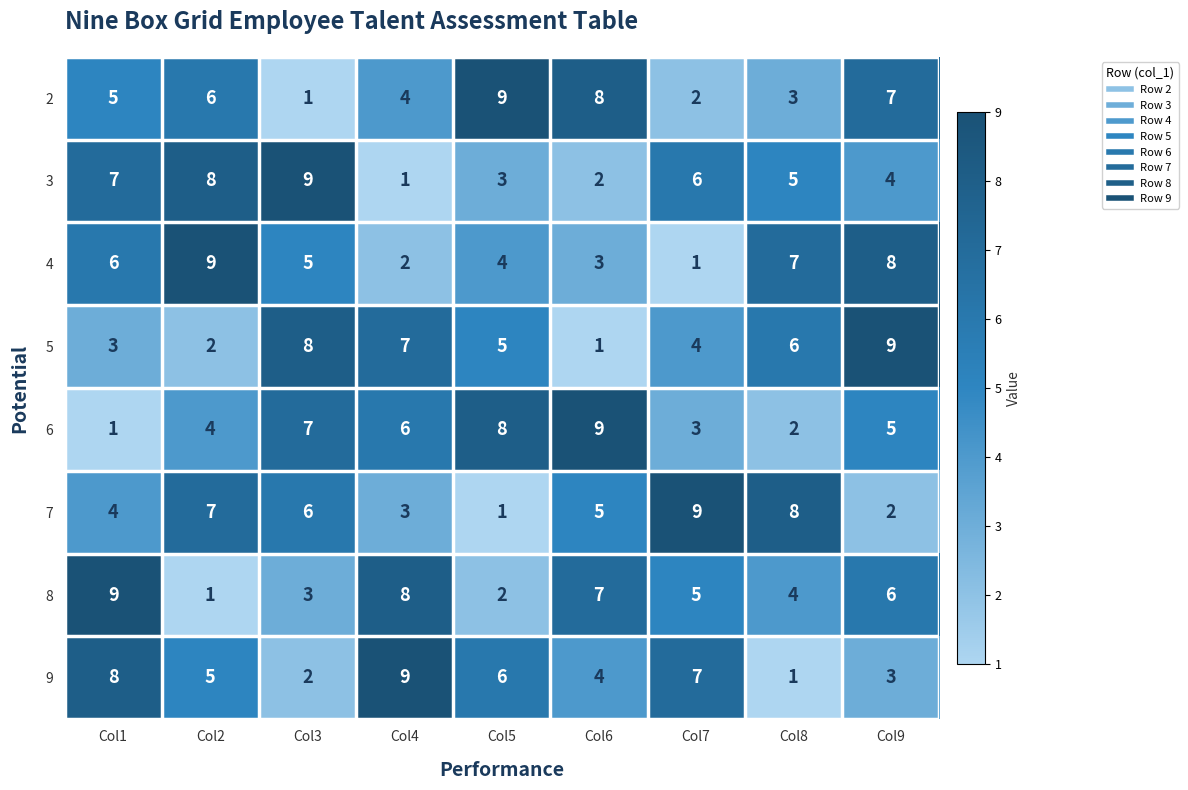

What is the difference between the maximum and minimum values in the 7 series?

8